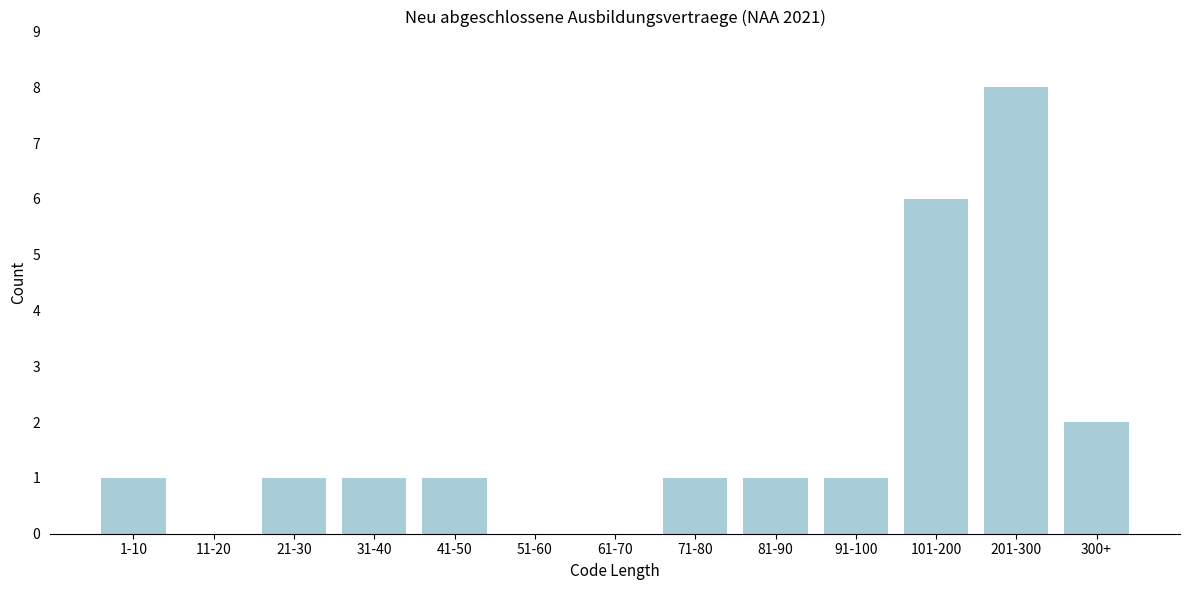

Reading left to right, extract all data points from this chart.

1-10=1	11-20=0	21-30=1	31-40=1	41-50=1	51-60=0	61-70=0	71-80=1	81-90=1	91-100=1	101-200=6	201-300=8	300+=2